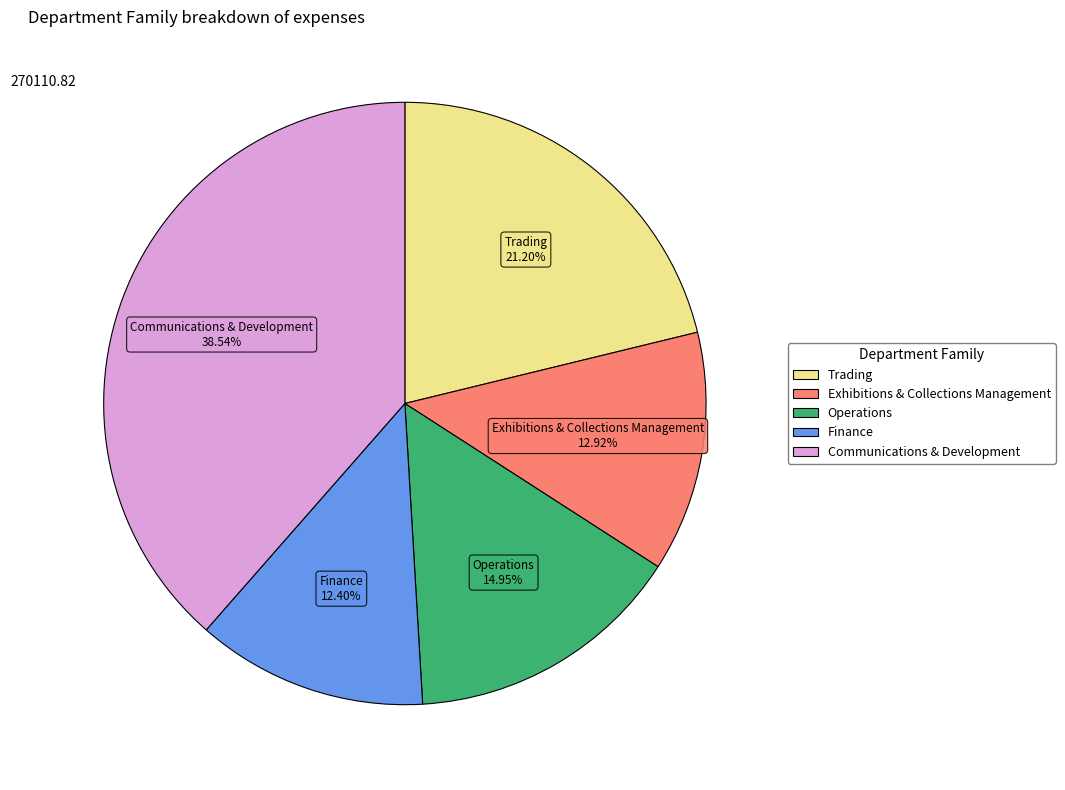

Rank the categories by value from highest to lowest.

Communications & Development, Trading, Operations, Exhibitions & Collections Management, Finance